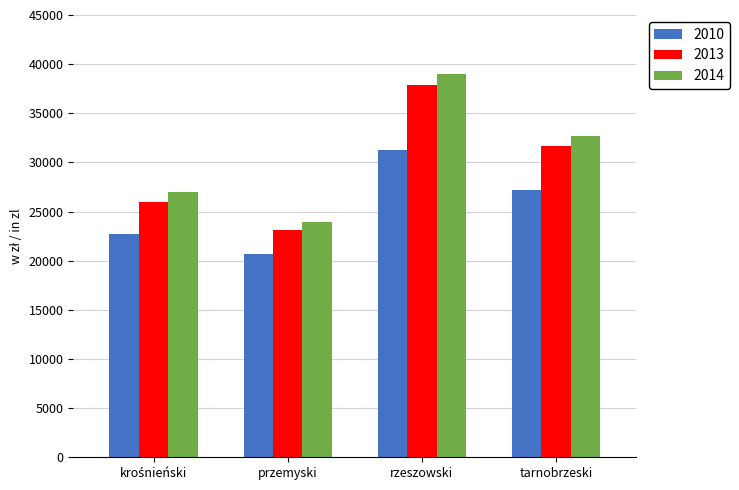

What is the total value across all series at przemyski?

67694